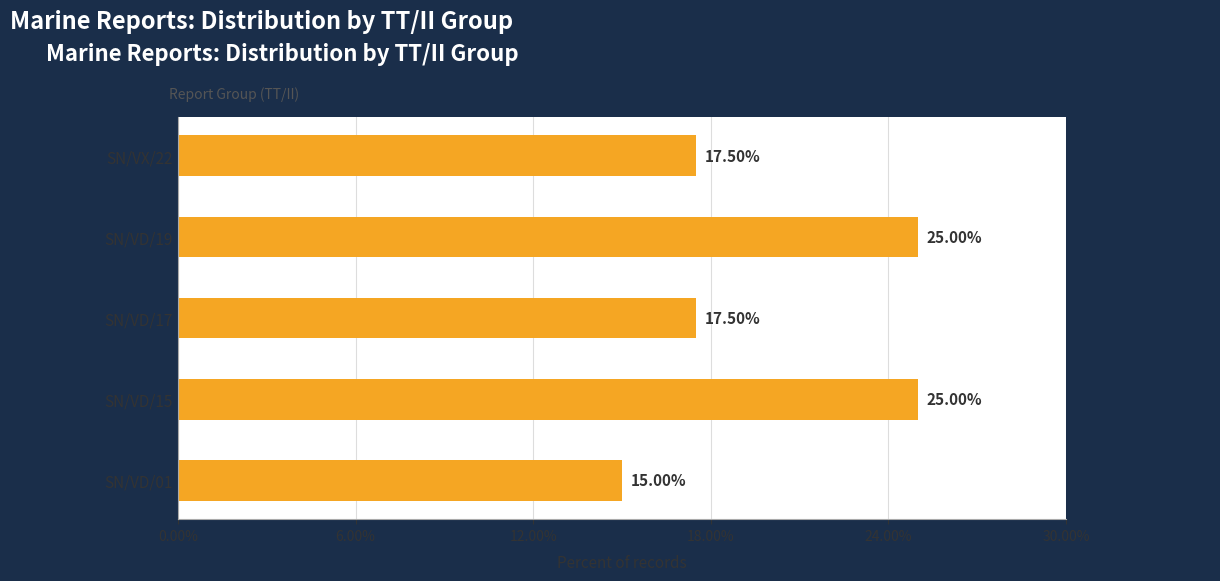

What is the change in value from SN/VD/15 to SN/VX/22?

-7.5